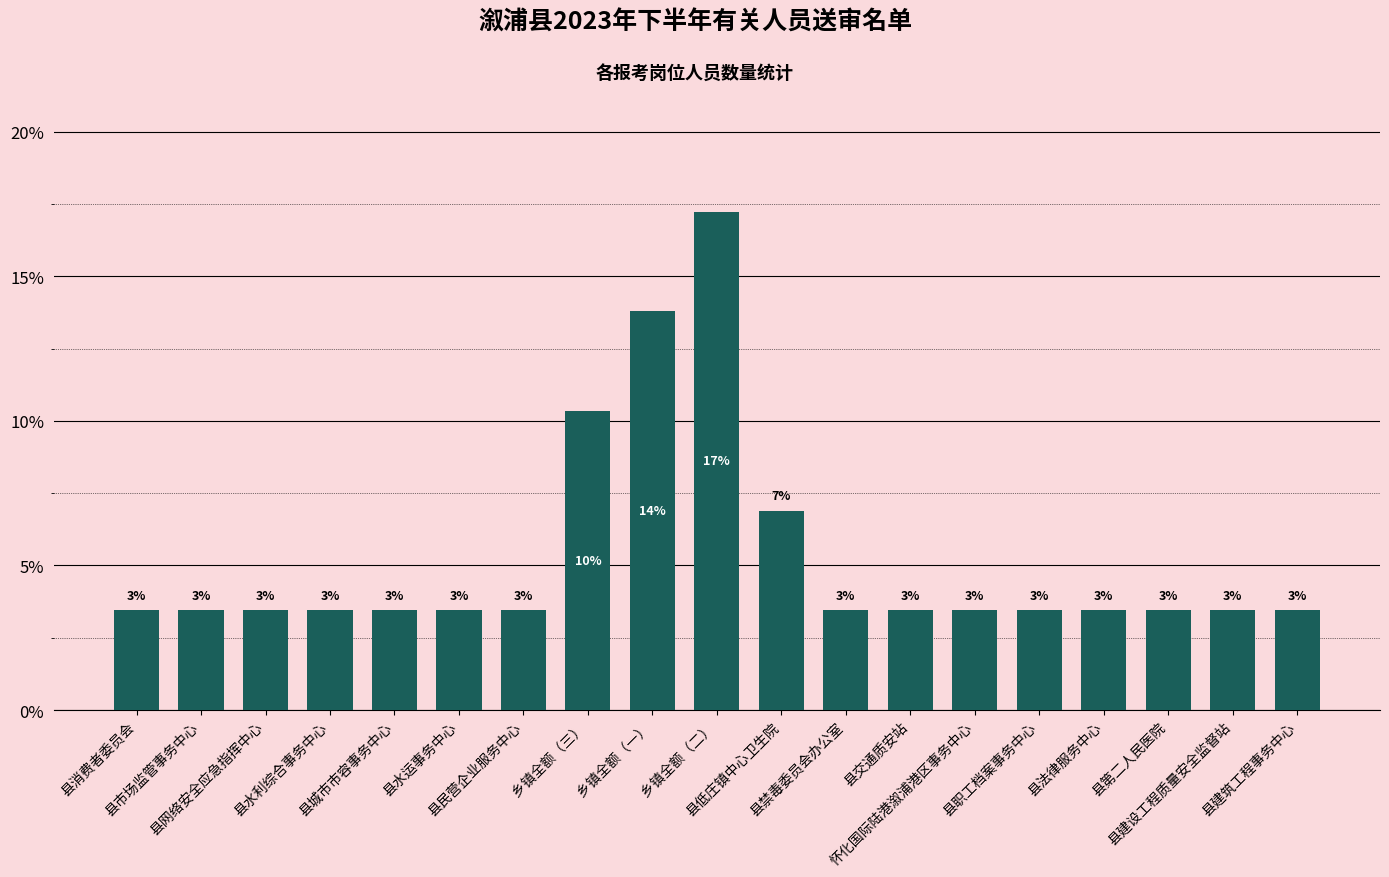

What is the change in value from 乡镇全额（二） to 县建设工程质量安全监督站?

-13.8